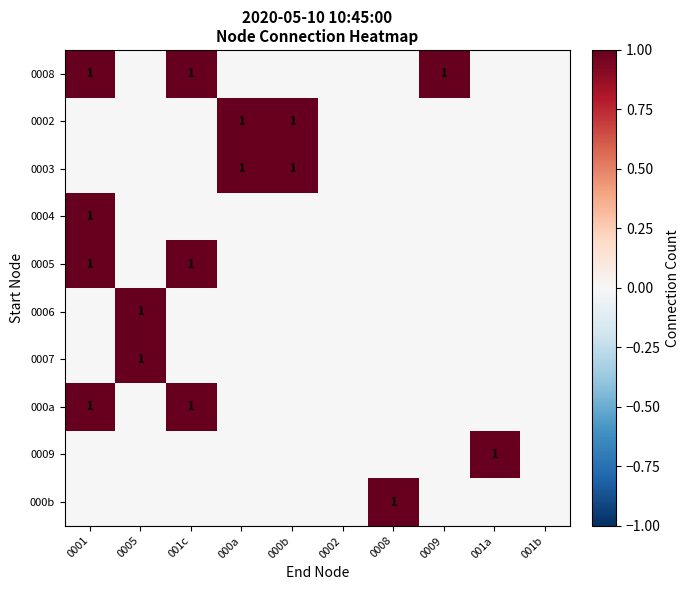

Is it true that 0003 equals 2 at 000b?

False